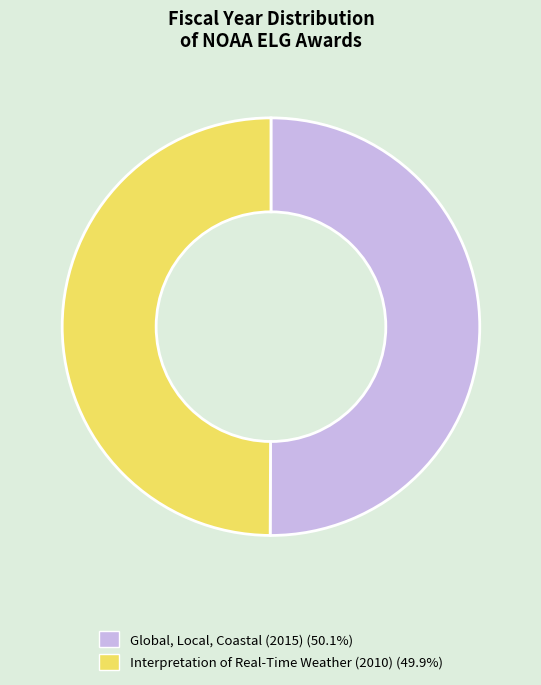

Is the sum of Global, Local, Coastal (2015) (50.1%) and Interpretation of Real-Time Weather (2010) (49.9%) greater than half?

Yes